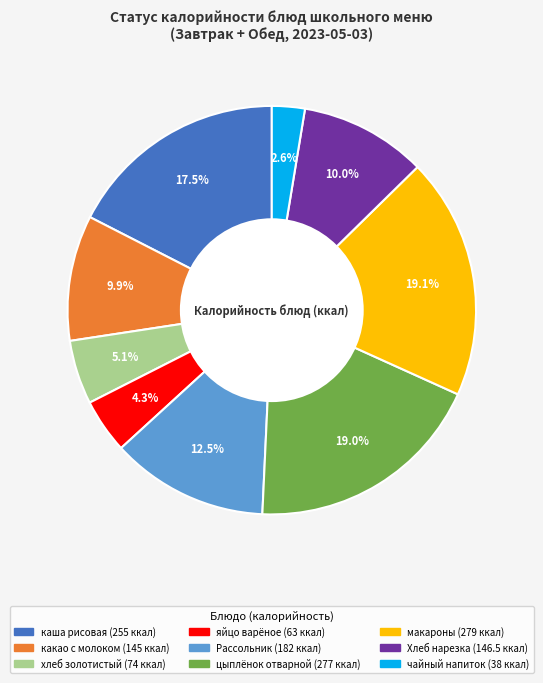

Is there any slice that represents more than half of the pie?

No